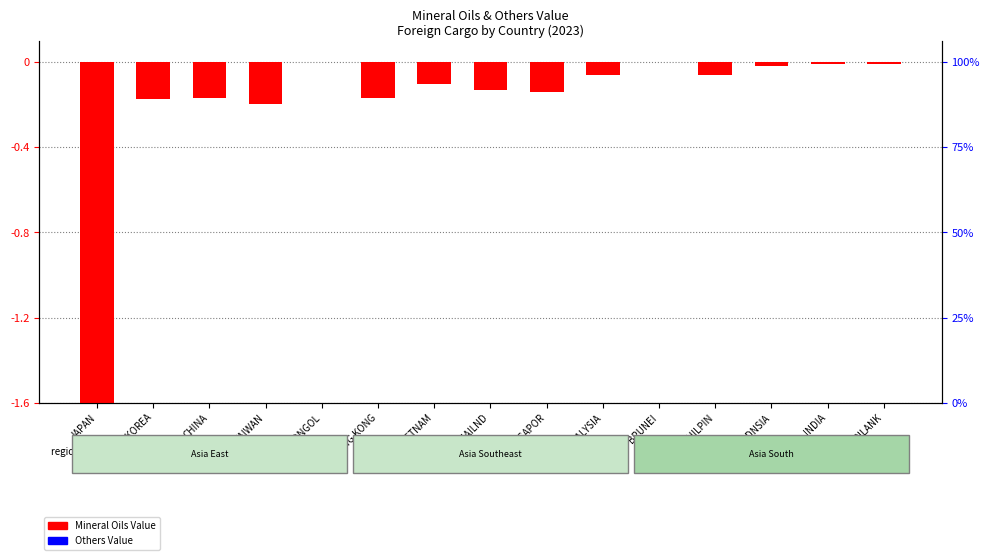

What is the total value across all series at THAILND?

-0.1